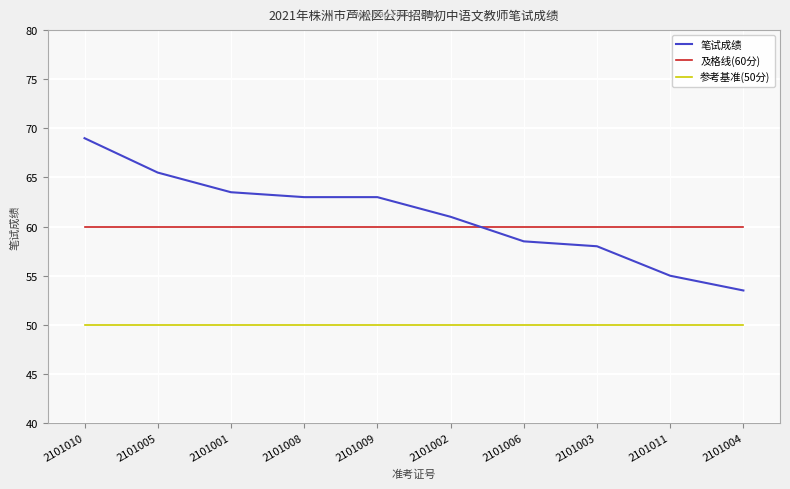

Which series has the largest range (max minus min)?

笔试成绩